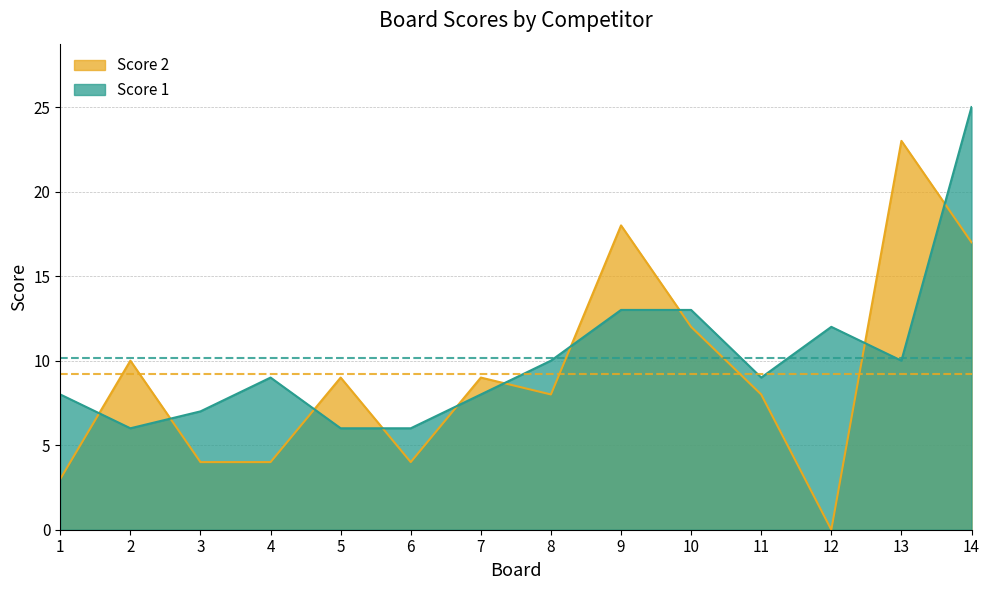

Which series has the largest range (max minus min)?

Score 2